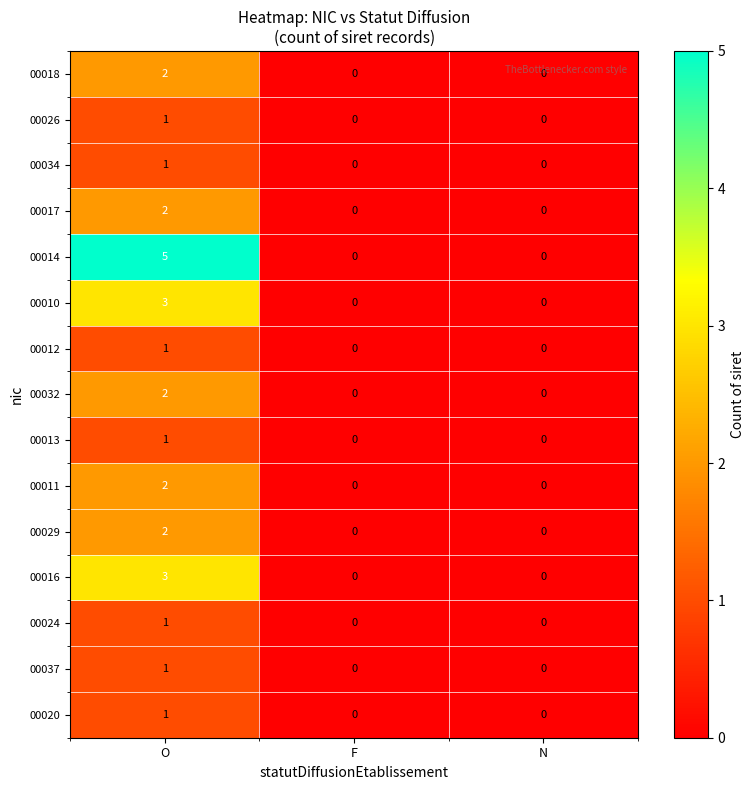

Between O and N, which series saw the biggest shift?

00014